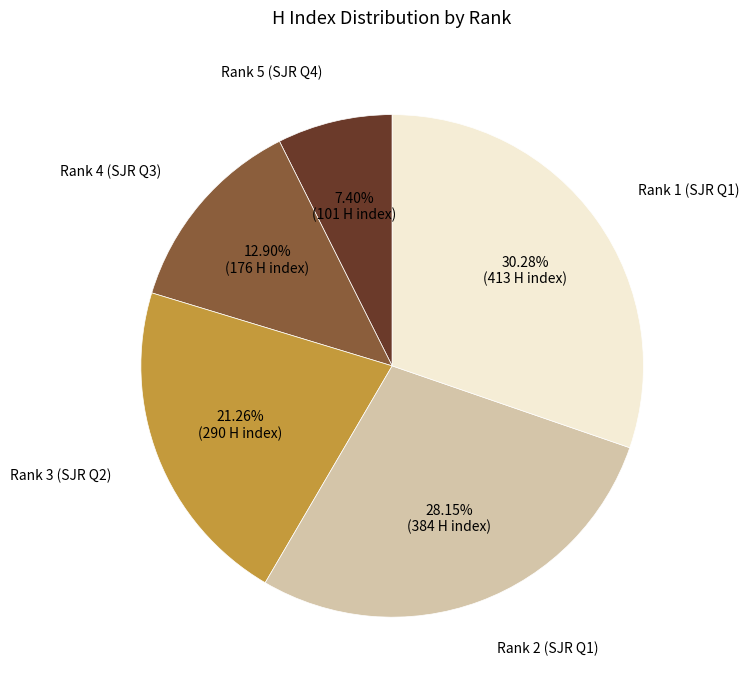

Is there a majority slice in this chart?

No